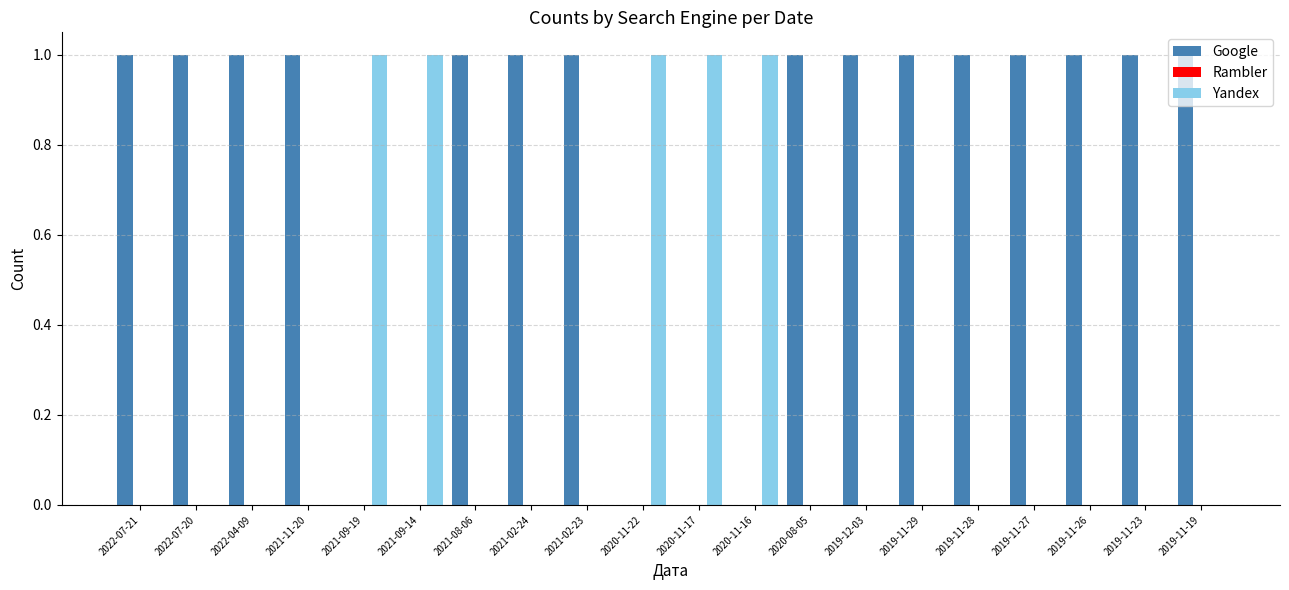

What is the sum of all Google values?

15